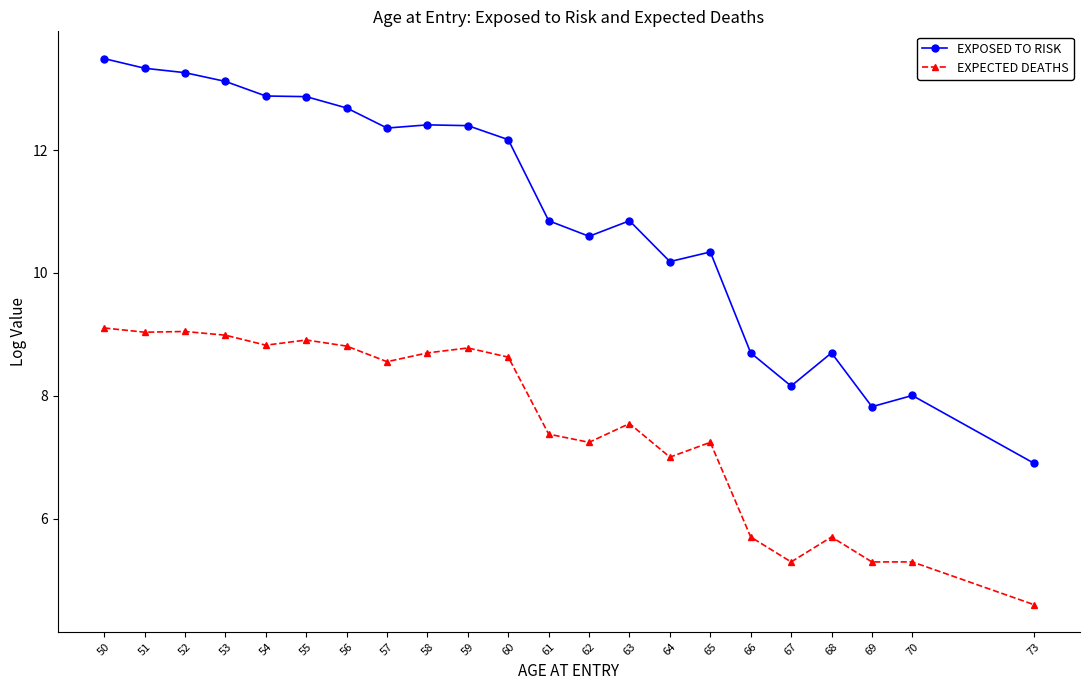

True or false: EXPOSED TO RISK and EXPECTED DEATHS intersect in this chart.

False